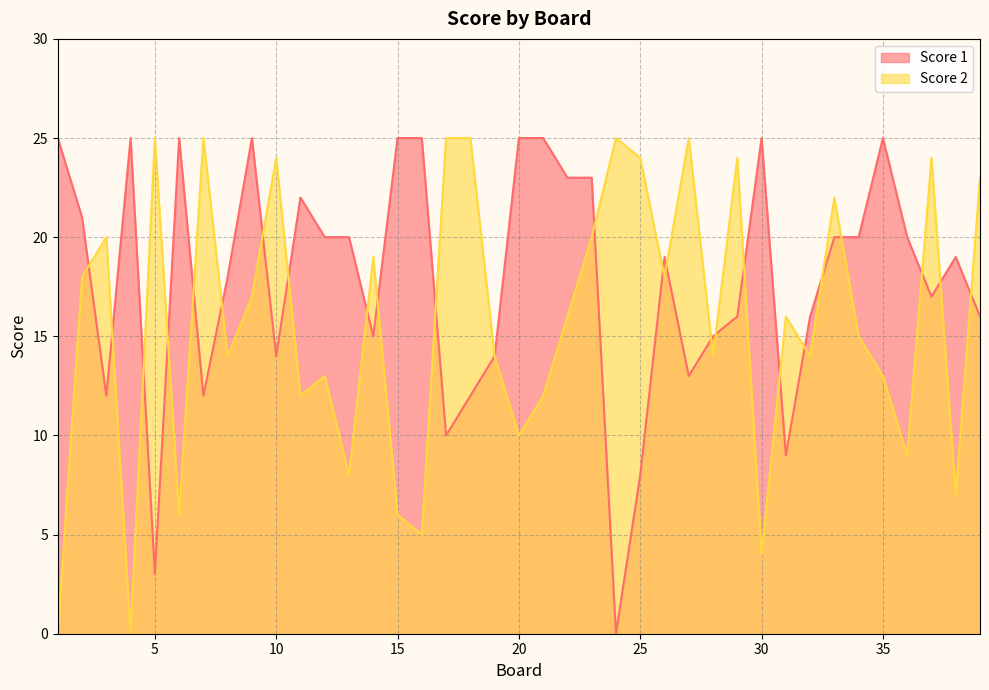

True or false: Score 2 has more than 1 interior local peaks.

True